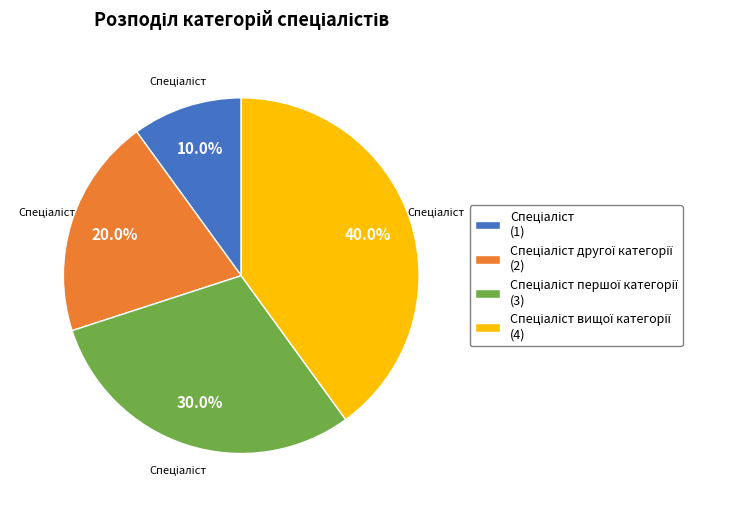

To the nearest percent, what is the difference between the largest and smallest slice percentages?

30%